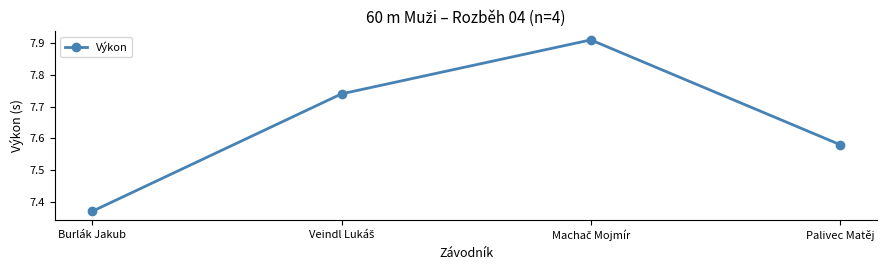

Is this an area chart (filled region under the line)?

No